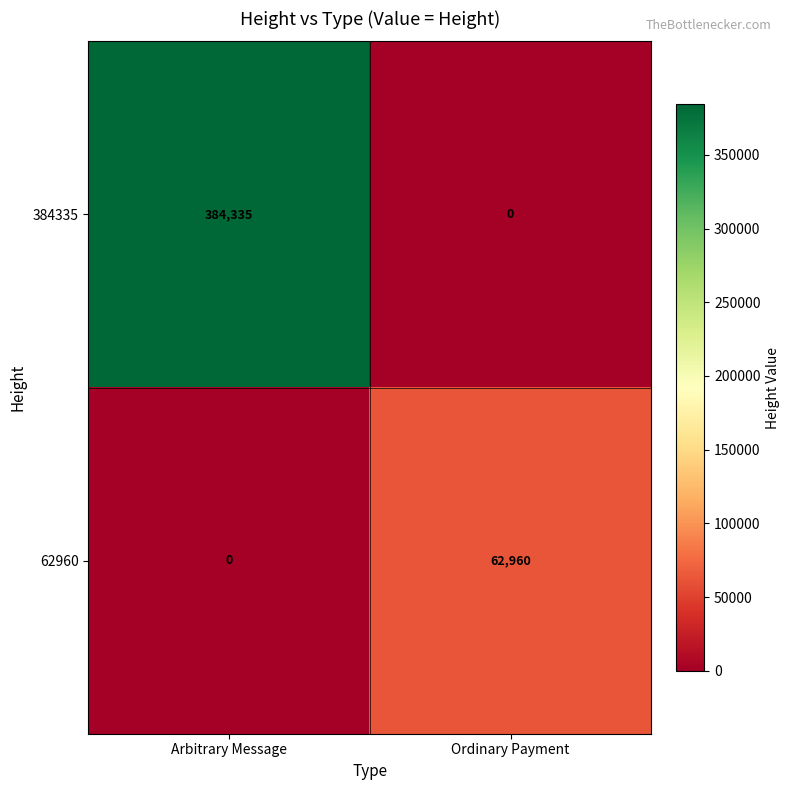

What is the total value across all series at Ordinary Payment?

62960